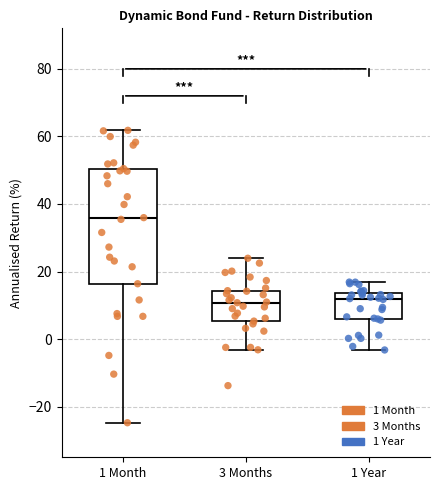

Reading left to right, transcribe this box plot: for each box, give where its median line is, the range the box spans, and where its two whiskers end, as read against the y-axis. The values are not printed on the chart, so give them approximately, as read against the axis.

1 Month: median 36, box 16 to 50, whiskers -24 to 62
3 Months: median 10, box 6 to 14, whiskers -4 to 24
1 Year: median 12, box 6 to 14, whiskers -4 to 16